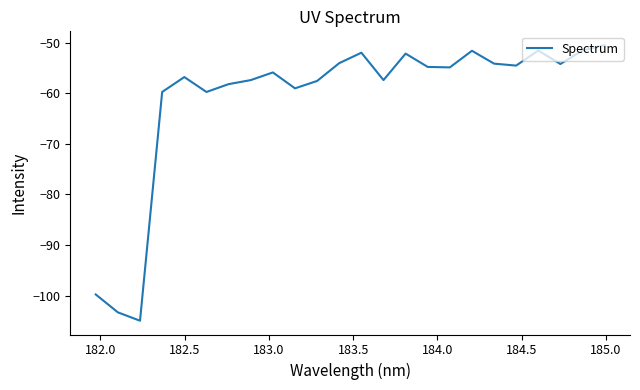

Count the number of categories in the chart.

24